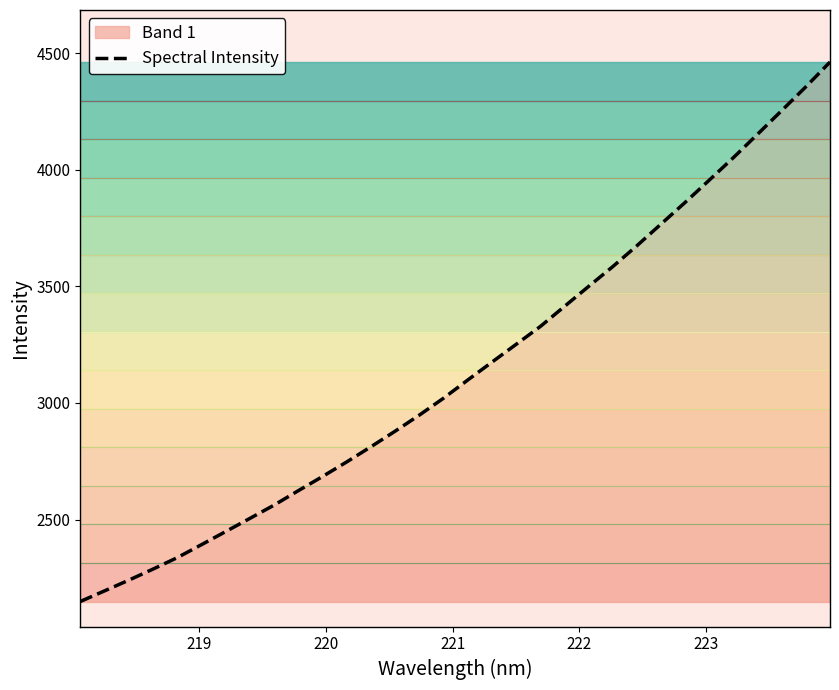

What is the lowest value of the Spectral Intensity series?

2148.4